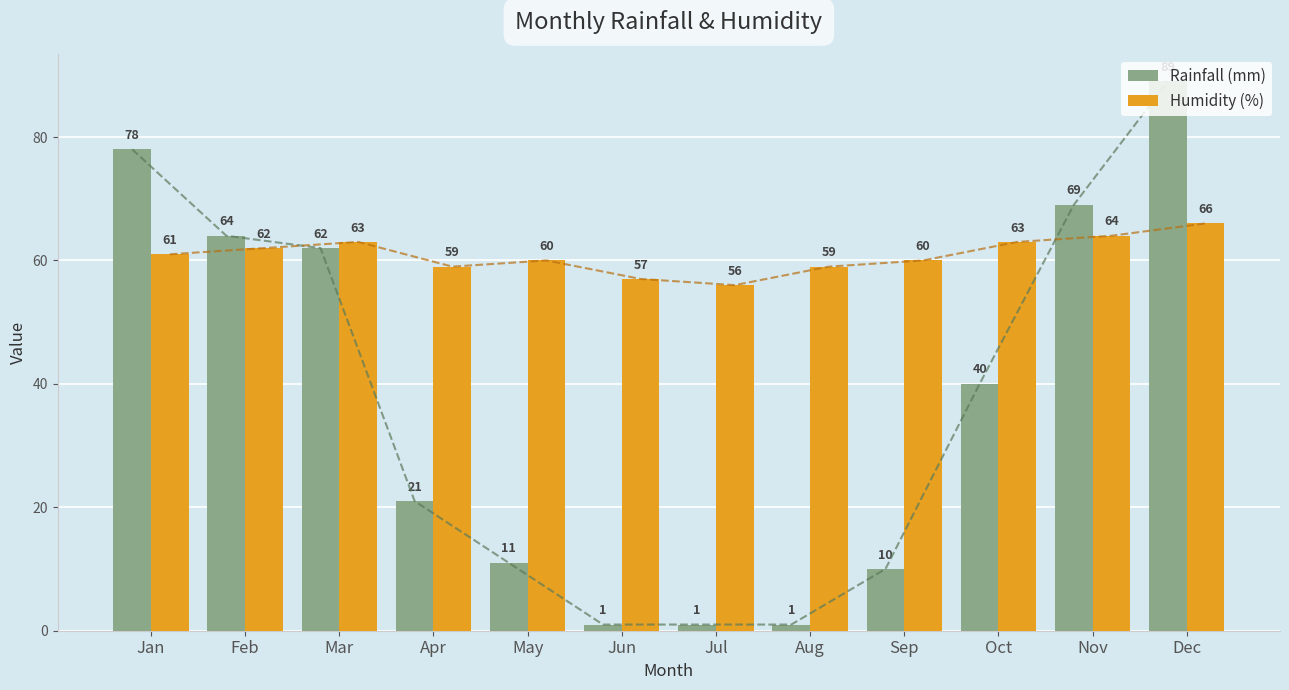

Which series has the widest spread of values?

Rainfall (mm)